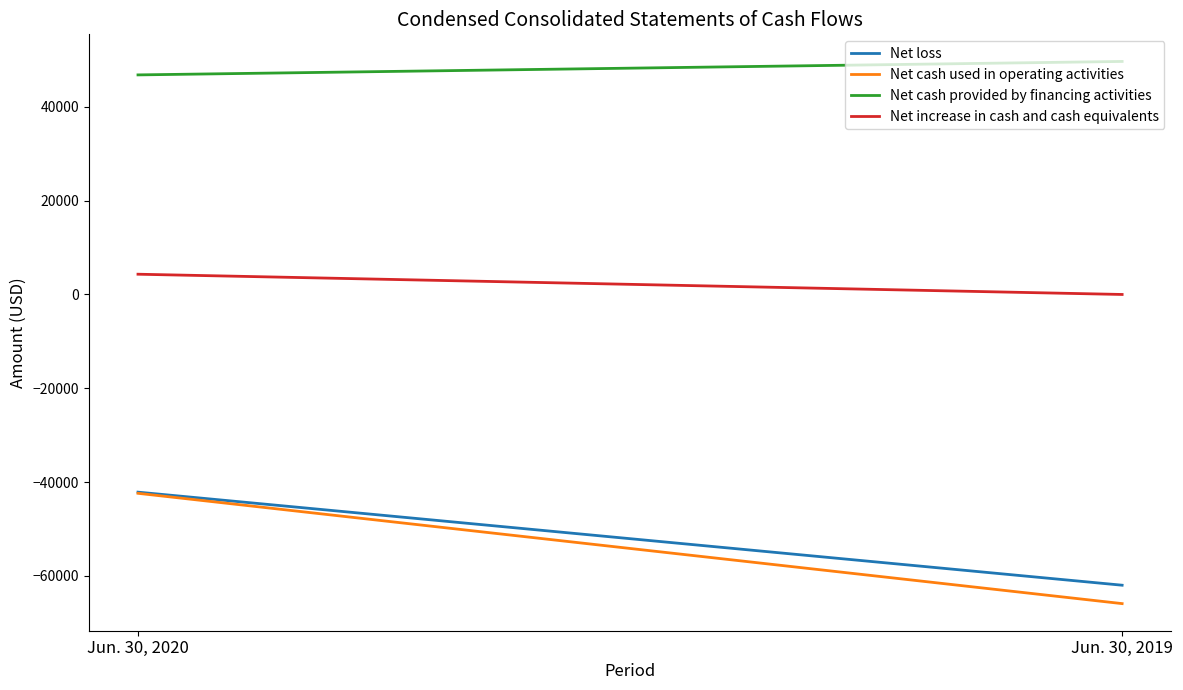

How many lines are shown in the chart?

4